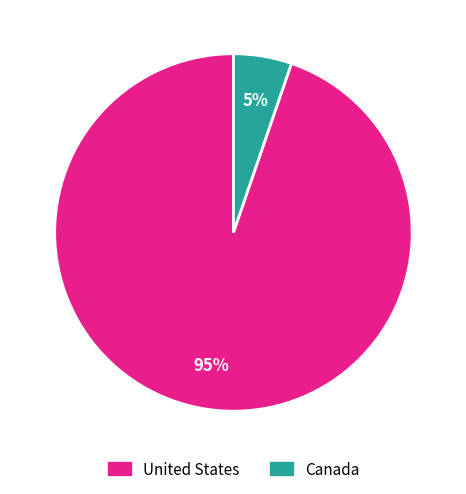

To the nearest percent, what portion does Canada represent?

5%